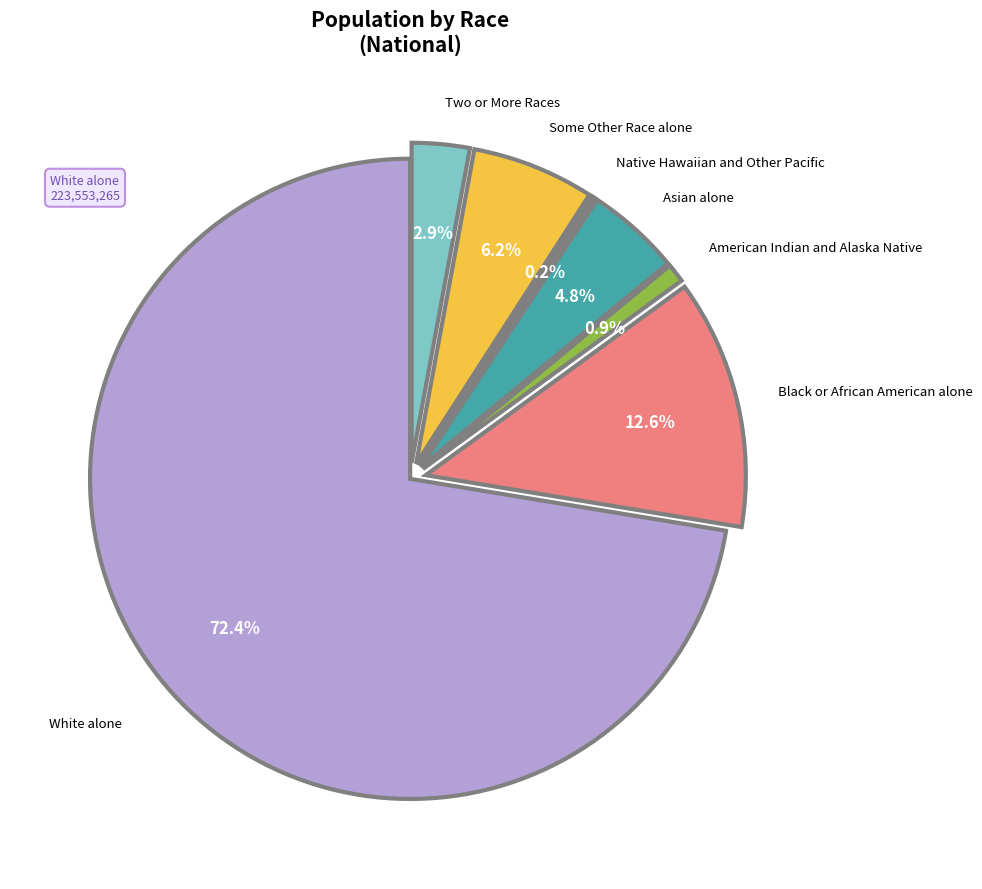

Does any single category account for the majority?

Yes